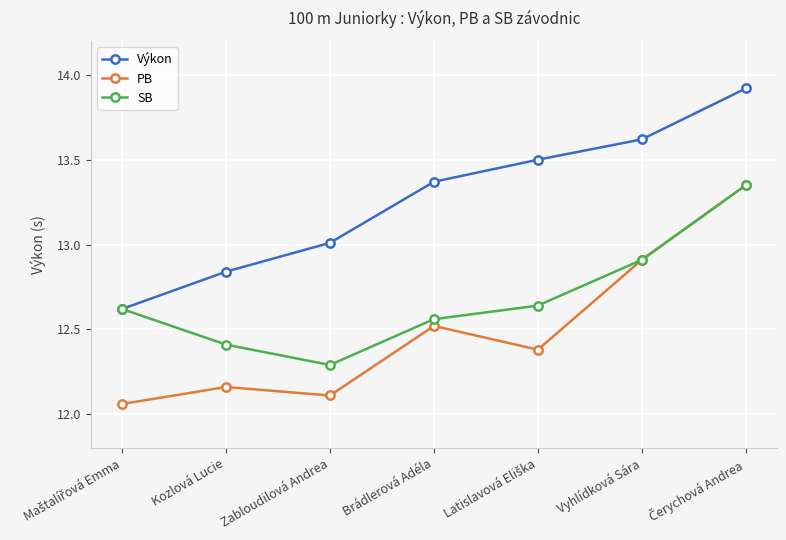

Rank the series by their average value, from lowest to highest.

PB, SB, Výkon